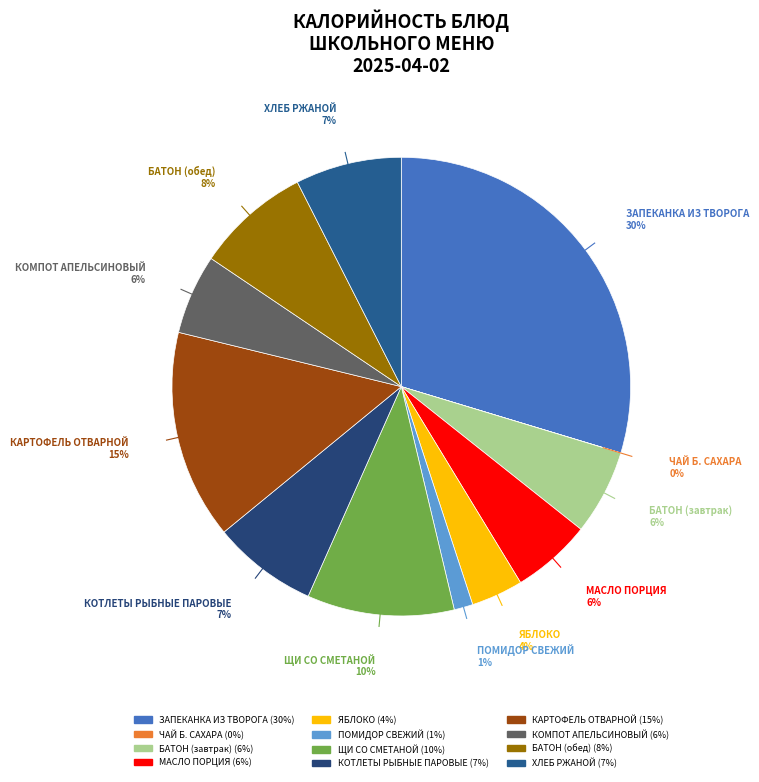

To the nearest percent, what percentage of the pie is ПОМИДОР СВЕЖИЙ?

1%